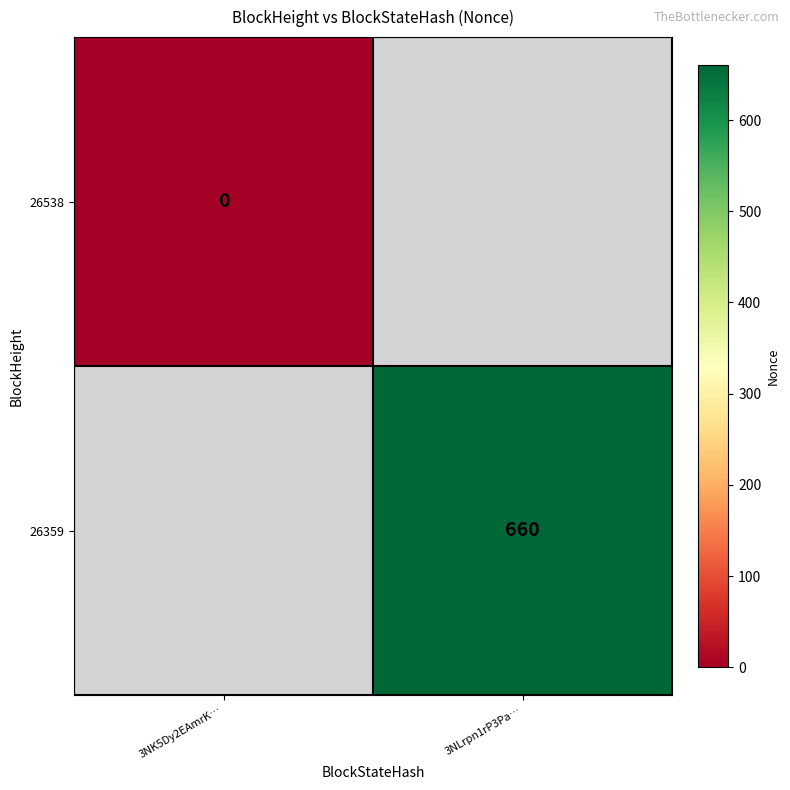

Is it true that 26359 equals 264 at 3NLrpn1rP3Pa…?

False